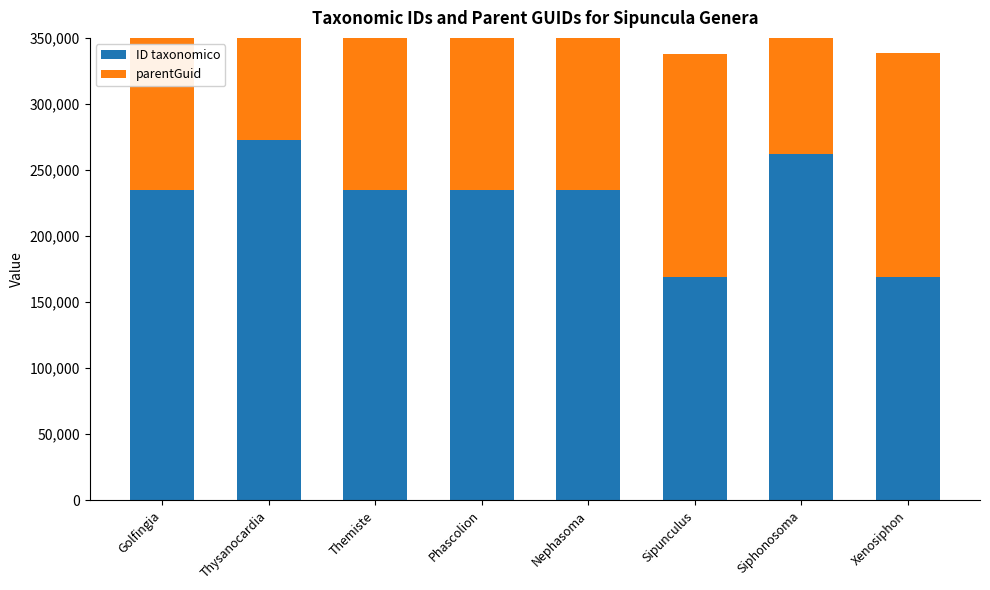

What is the maximum value shown in the chart?

272654